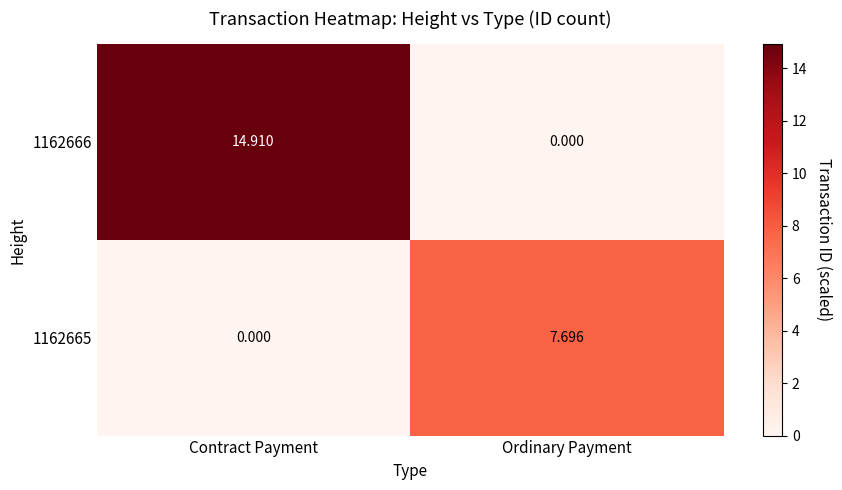

What is the total value across all series at Contract Payment?

14.9